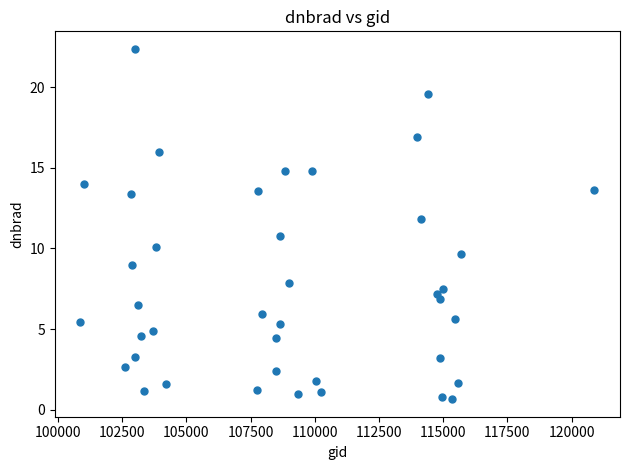

What Y value in the scatter plot is closest to 11?

10.7